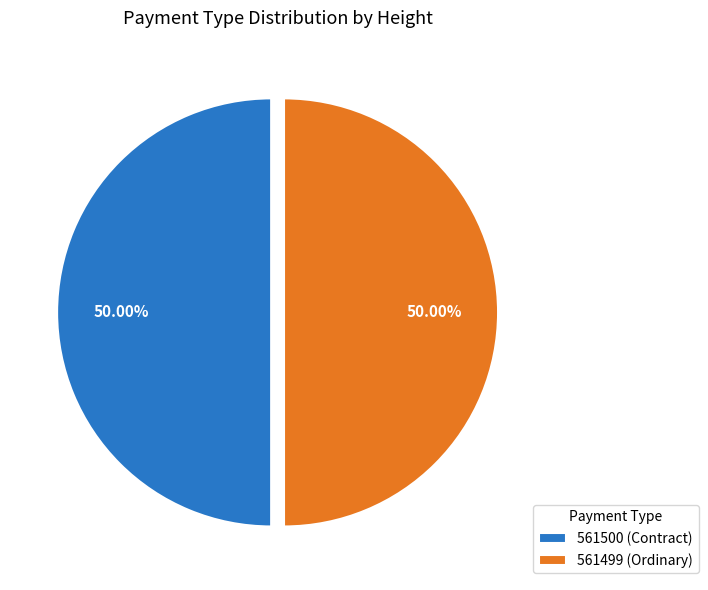

Combined, do 561500 (Contract) and 561499 (Ordinary) account for over 50%?

Yes